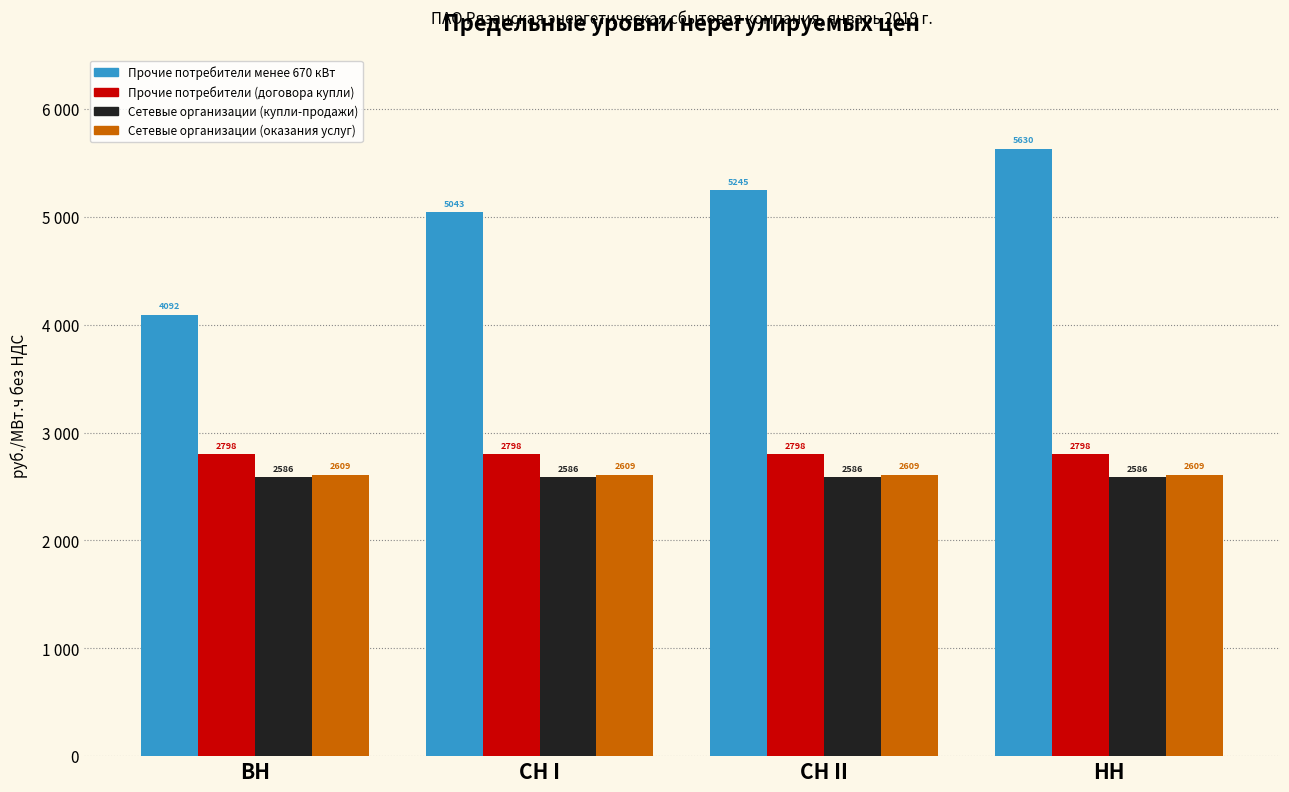

The Прочие потребители (договора купли) series shows 2798.3 at СН I. True or false?

True